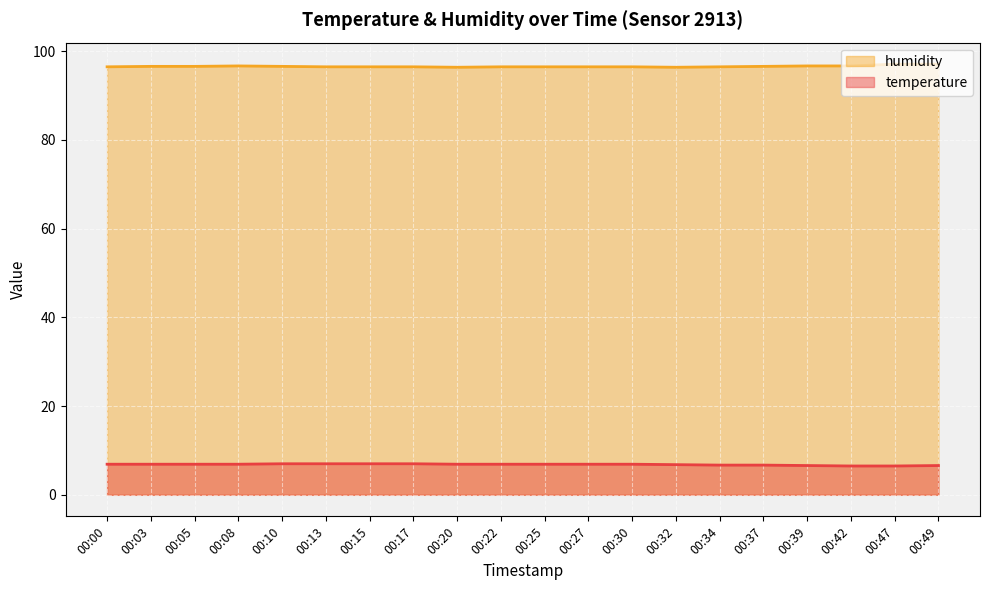

Reading left to right, transcribe all the data shown in this chart.

temperature: 6.9	6.9	6.9	6.9	7.0	7.0	7.0	7.0	6.9	6.9	6.9	6.9	6.9	6.8	6.7	6.7	6.6	6.5	6.5	6.6
humidity: 96.5	96.6	96.6	96.7	96.6	96.5	96.5	96.5	96.4	96.5	96.5	96.5	96.5	96.4	96.5	96.6	96.7	96.7	97.1	97.1